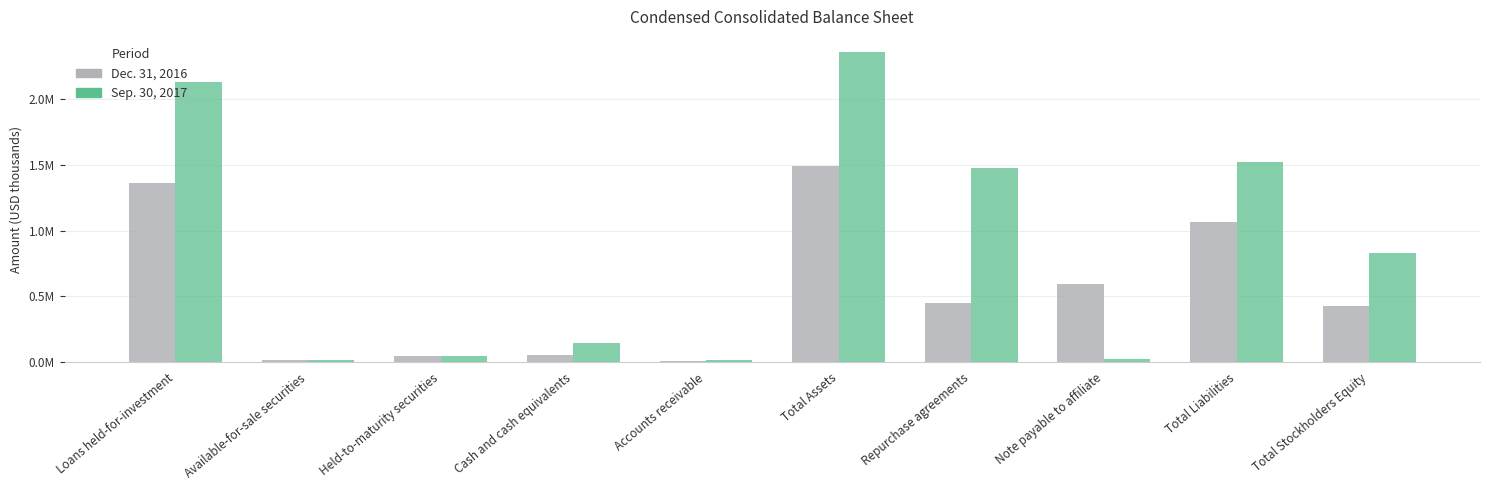

At which label does Dec. 31, 2016 reach its minimum?

Accounts receivable